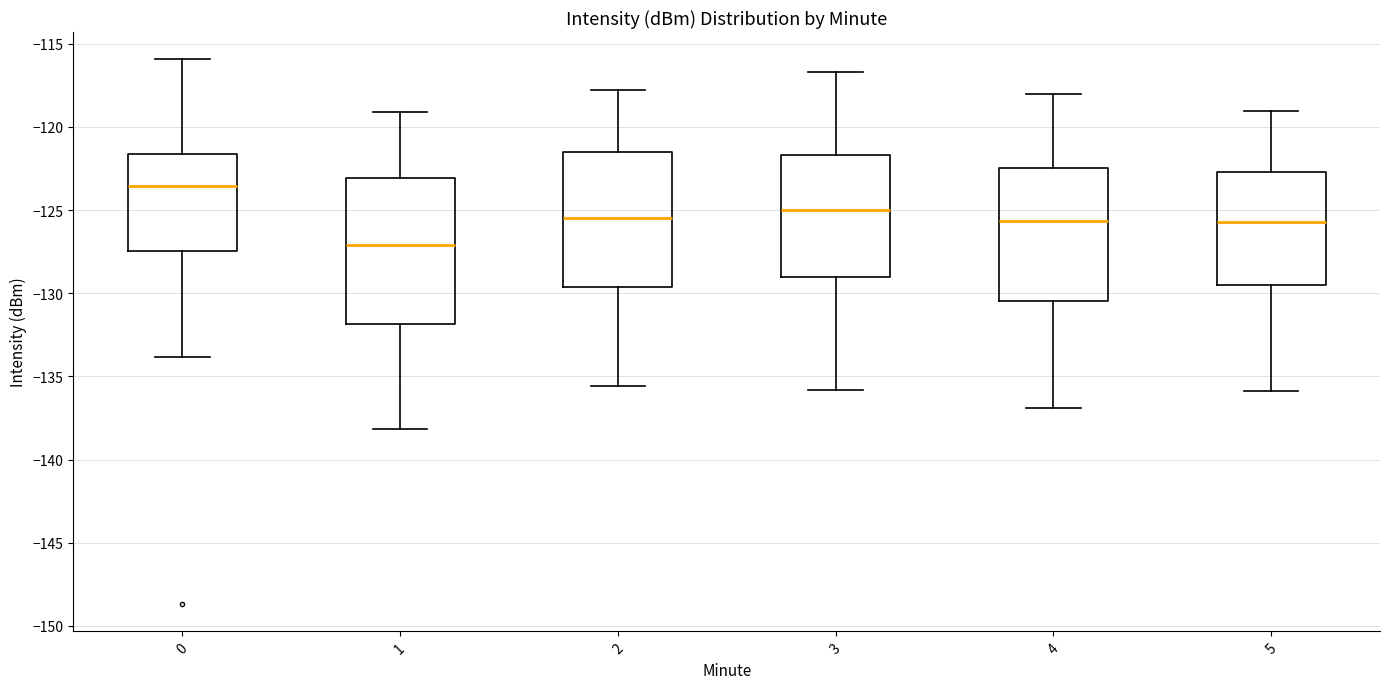

Which box has the lowest median line?

1